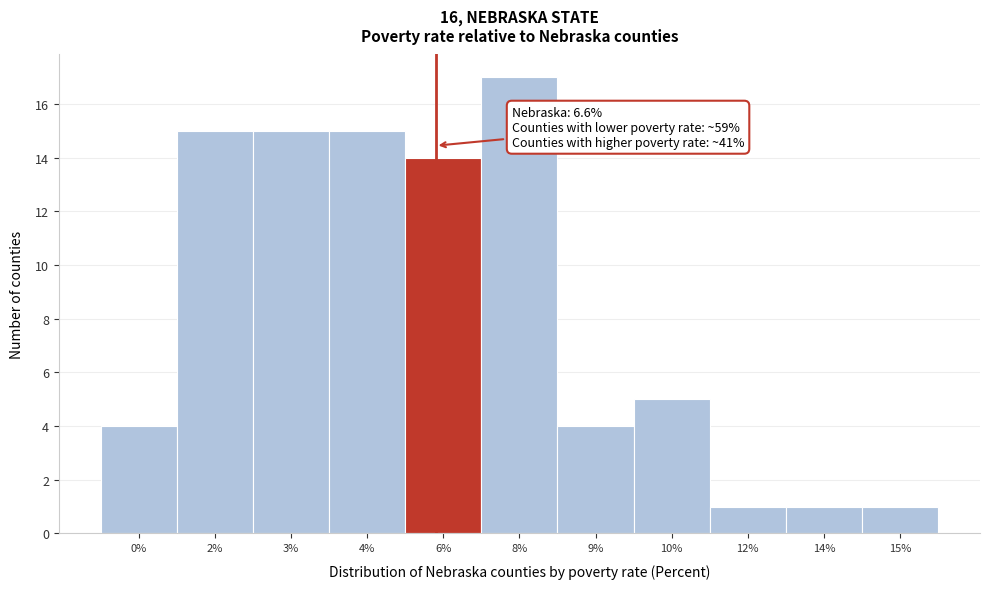

Reading left to right, transcribe all the data shown in this chart.

4	15	15	15	14	17	4	5	1	1	1